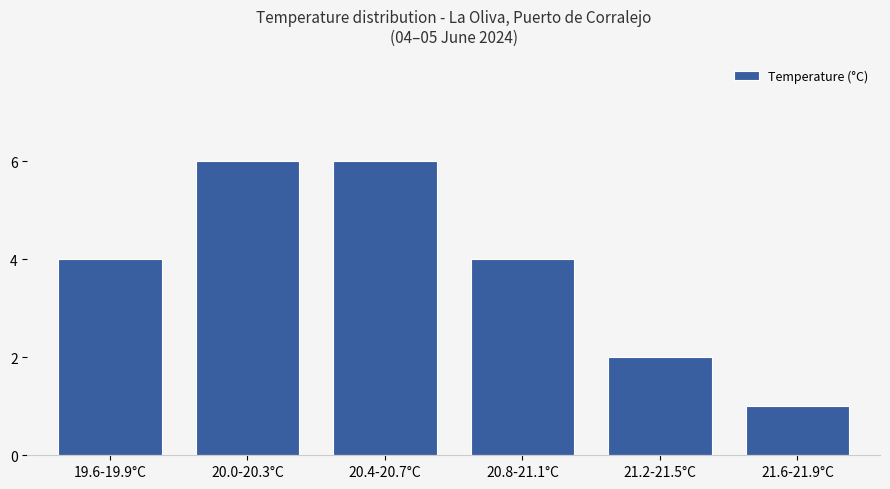

What is the difference between the maximum and minimum values?

5